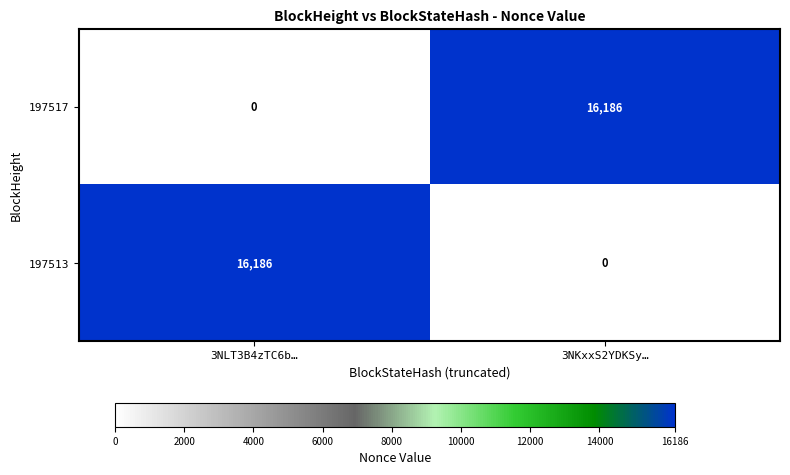

What is the maximum value shown in the chart?

16186